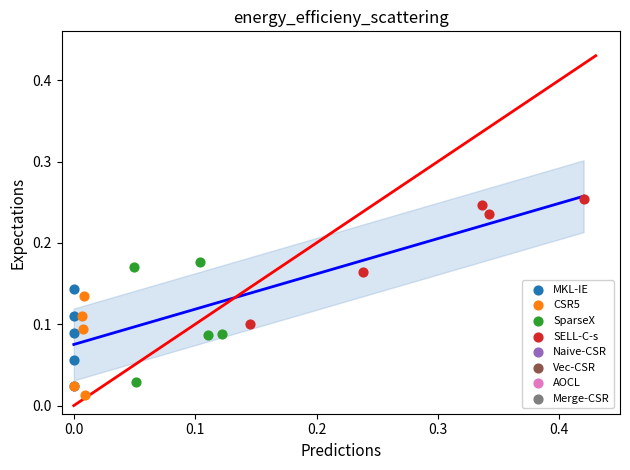

Which series contains the highest Y value?

SELL-C-s